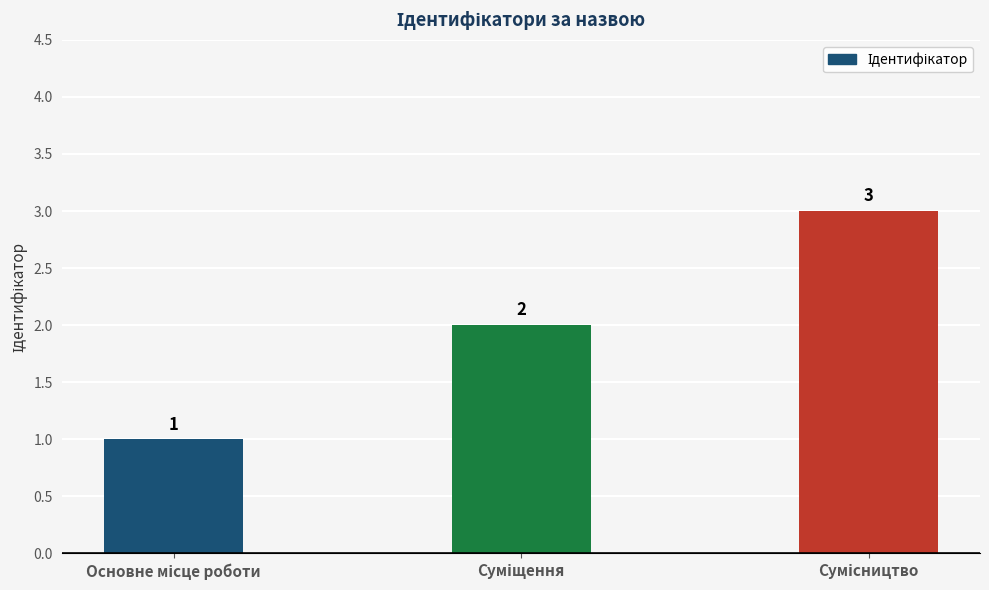

What is the maximum value shown in the chart?

3